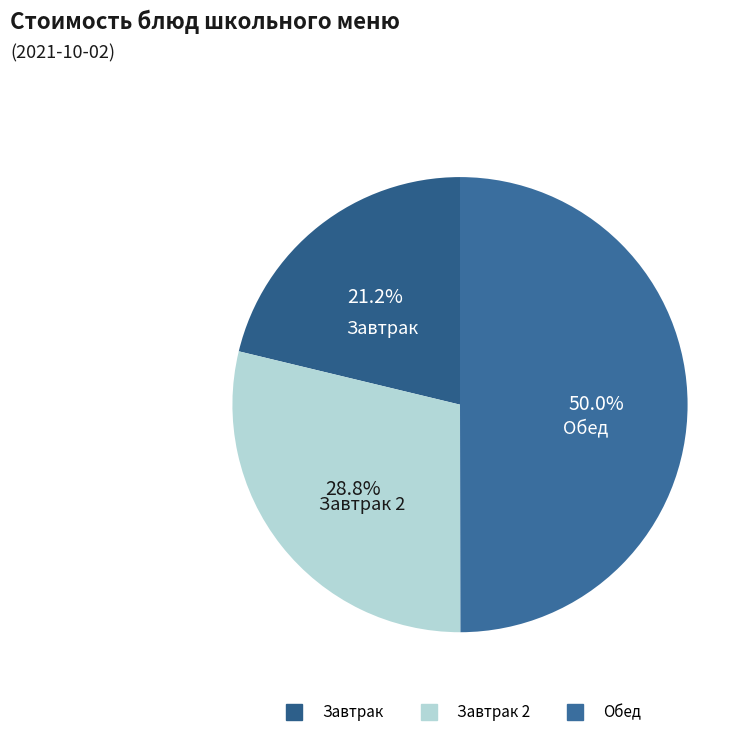

Is there any slice that represents more than half of the pie?

No